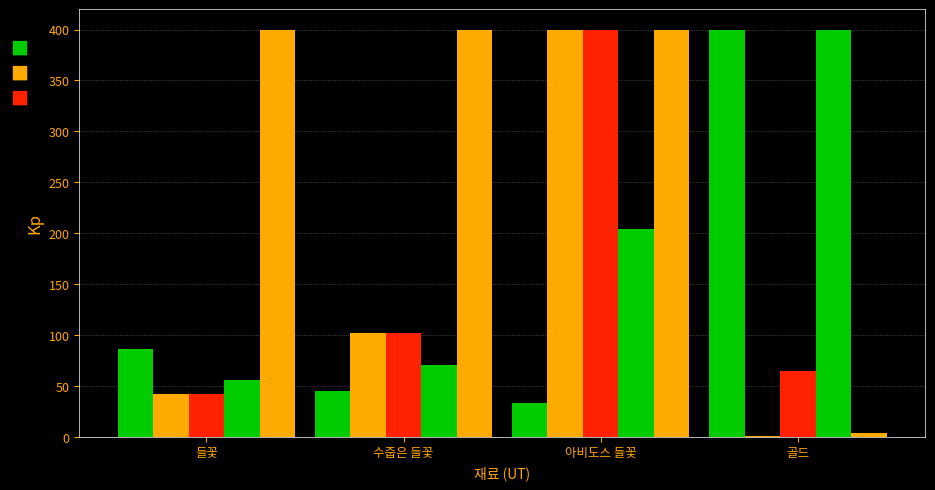

How many groups of bars are there?

4